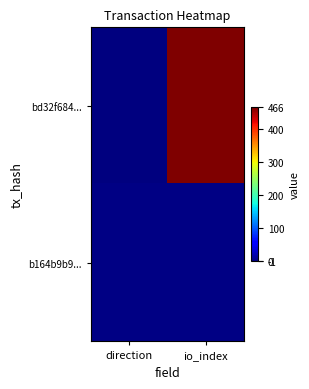

What is the greatest value displayed?

466